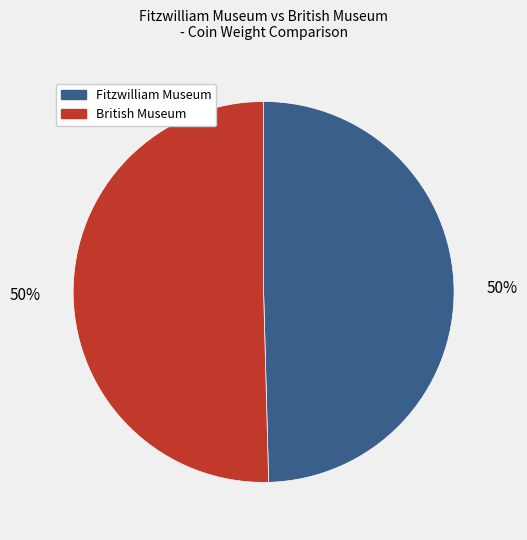

Count the number of slices in the pie.

2